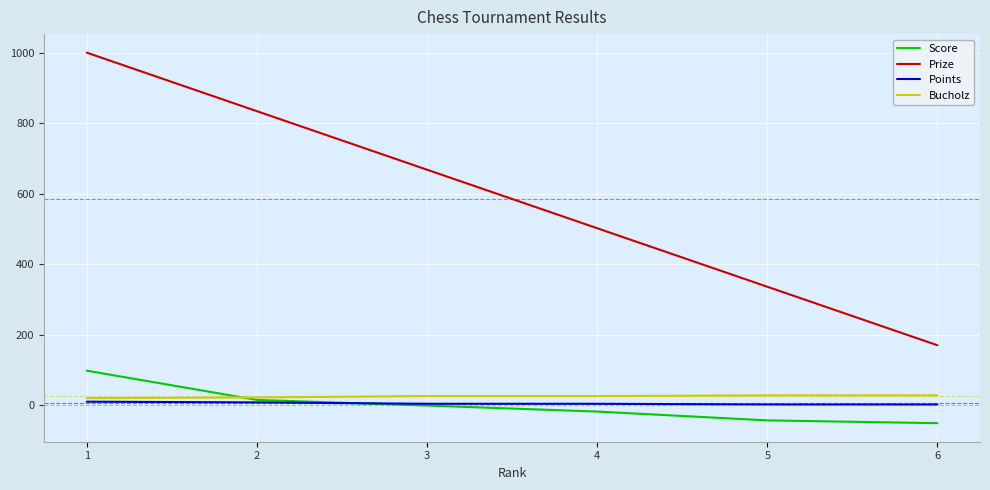

True or false: Prize and Score intersect in this chart.

False